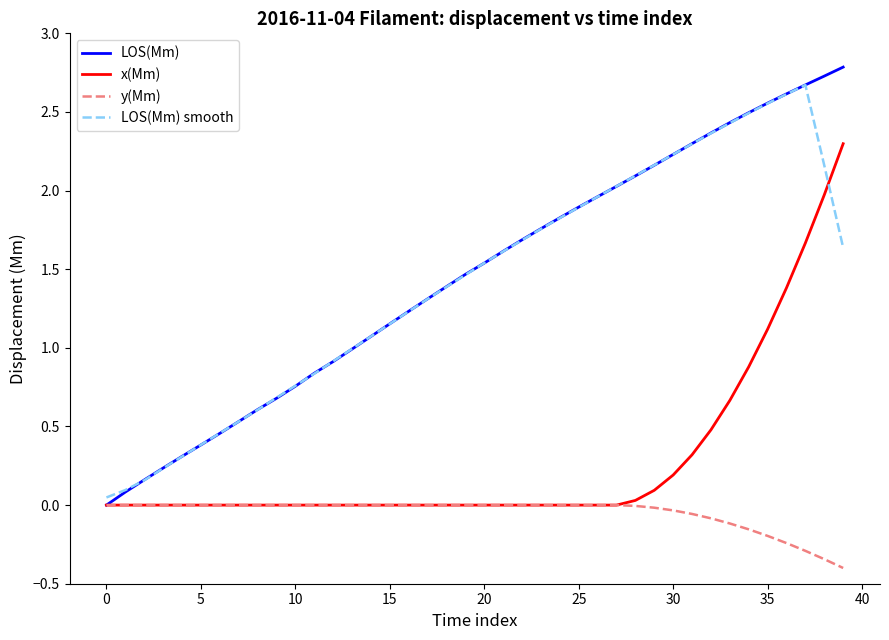

Which series has the largest total across all categories?

LOS(Mm)